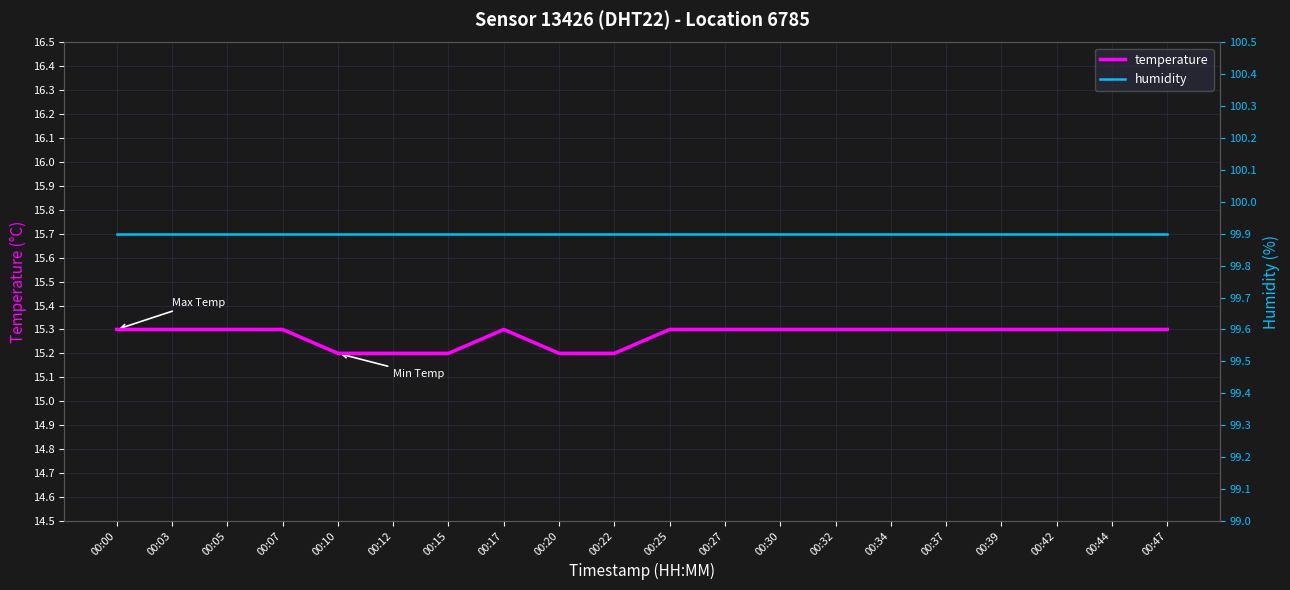

True or false: temperature and humidity cross at least once.

False